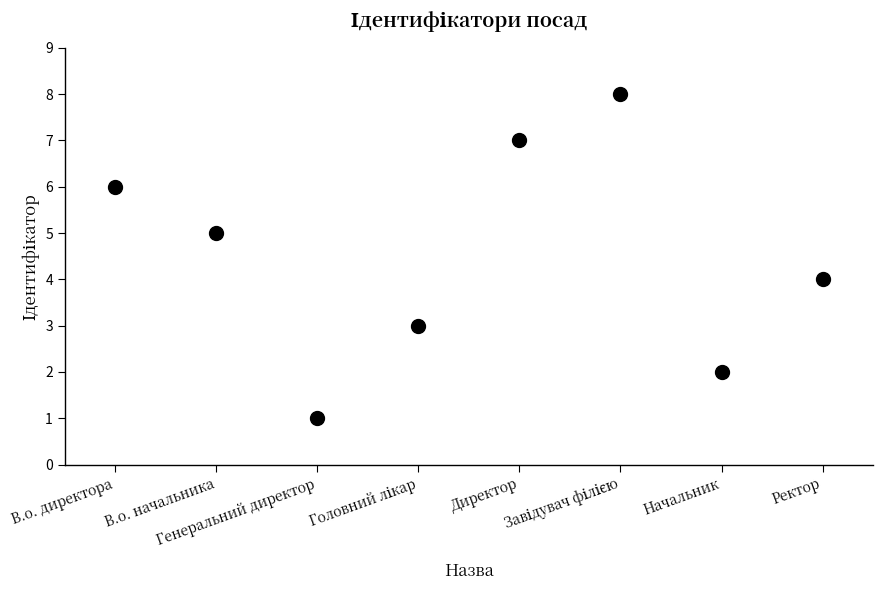

True or false: the data has more than 0 interior local peaks.

True